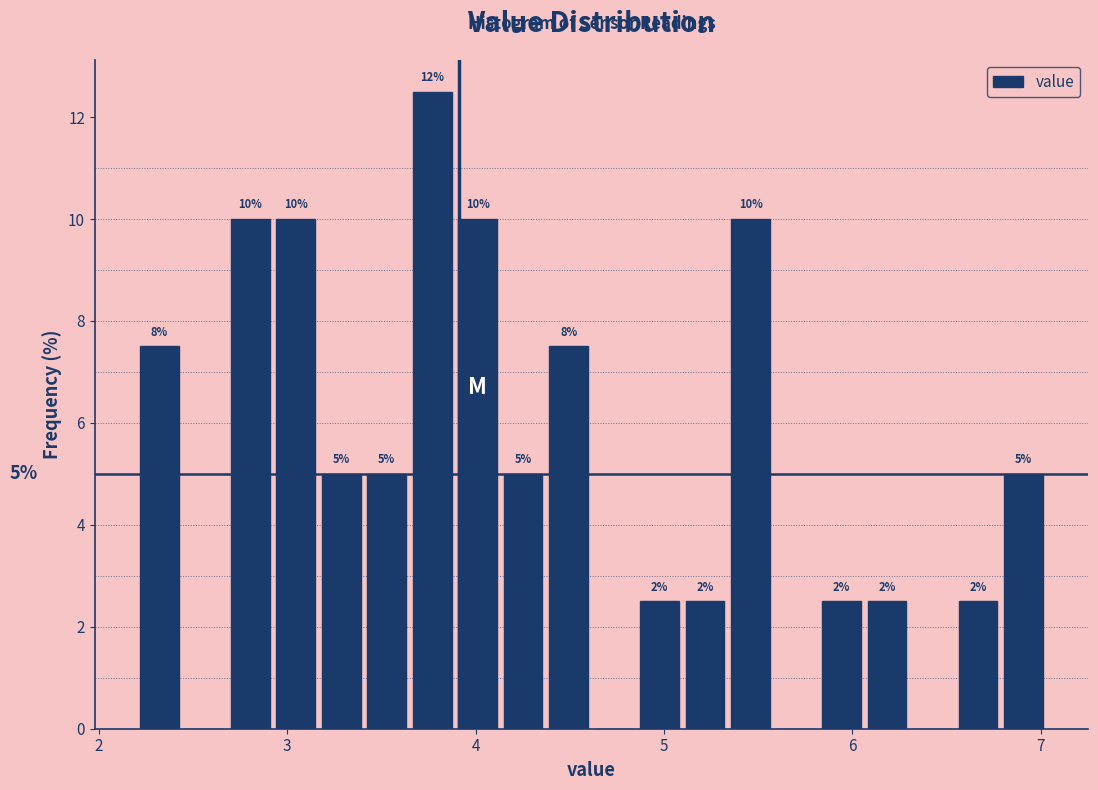

Around what value on the x-axis is the tallest bar? Give the approximate position of its centre, as read against the axis.

3.8